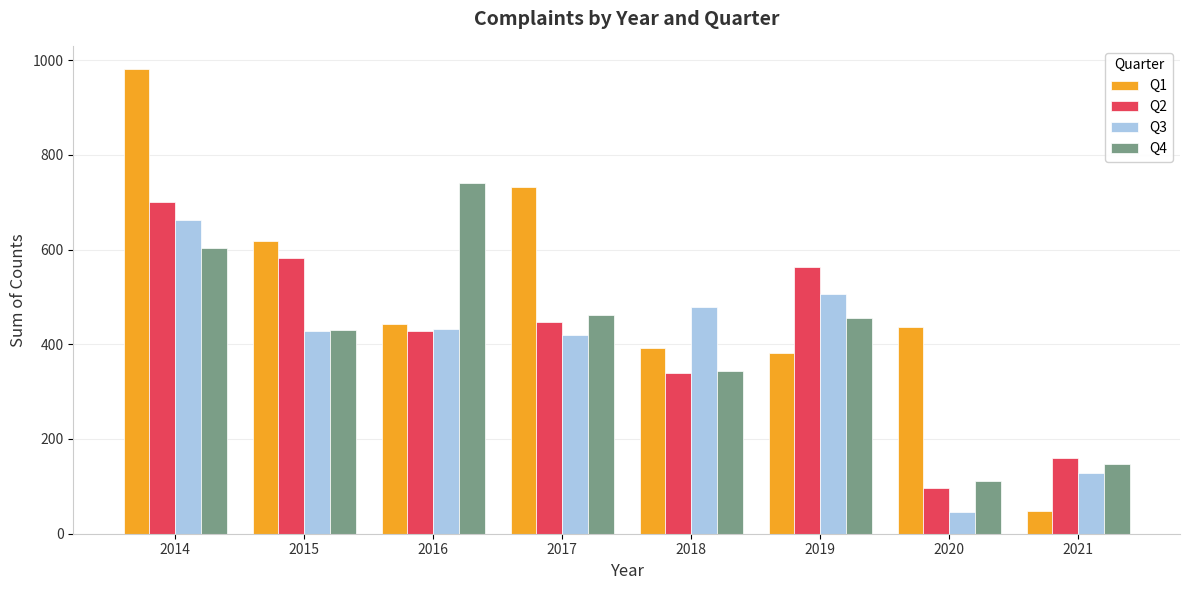

Which series has the largest total across all categories?

Q1